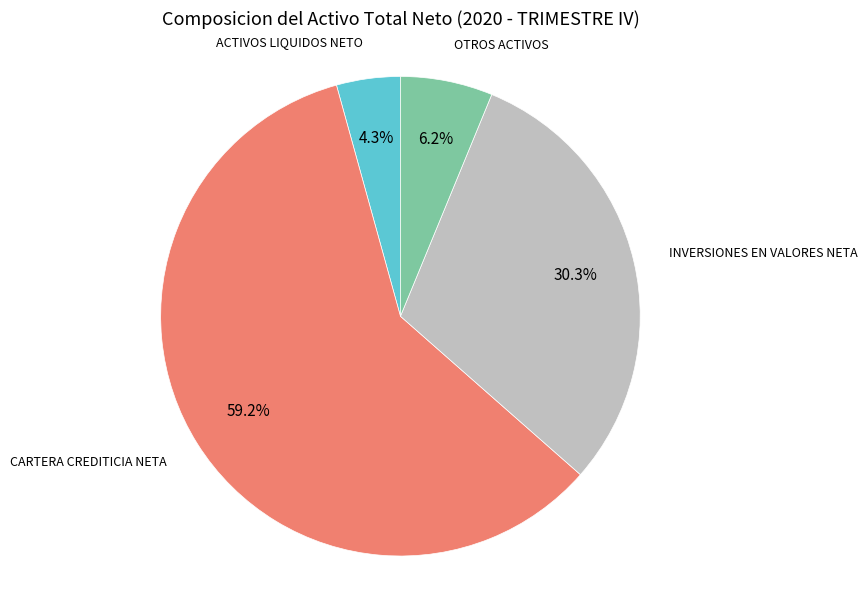

Does any single category account for the majority?

Yes